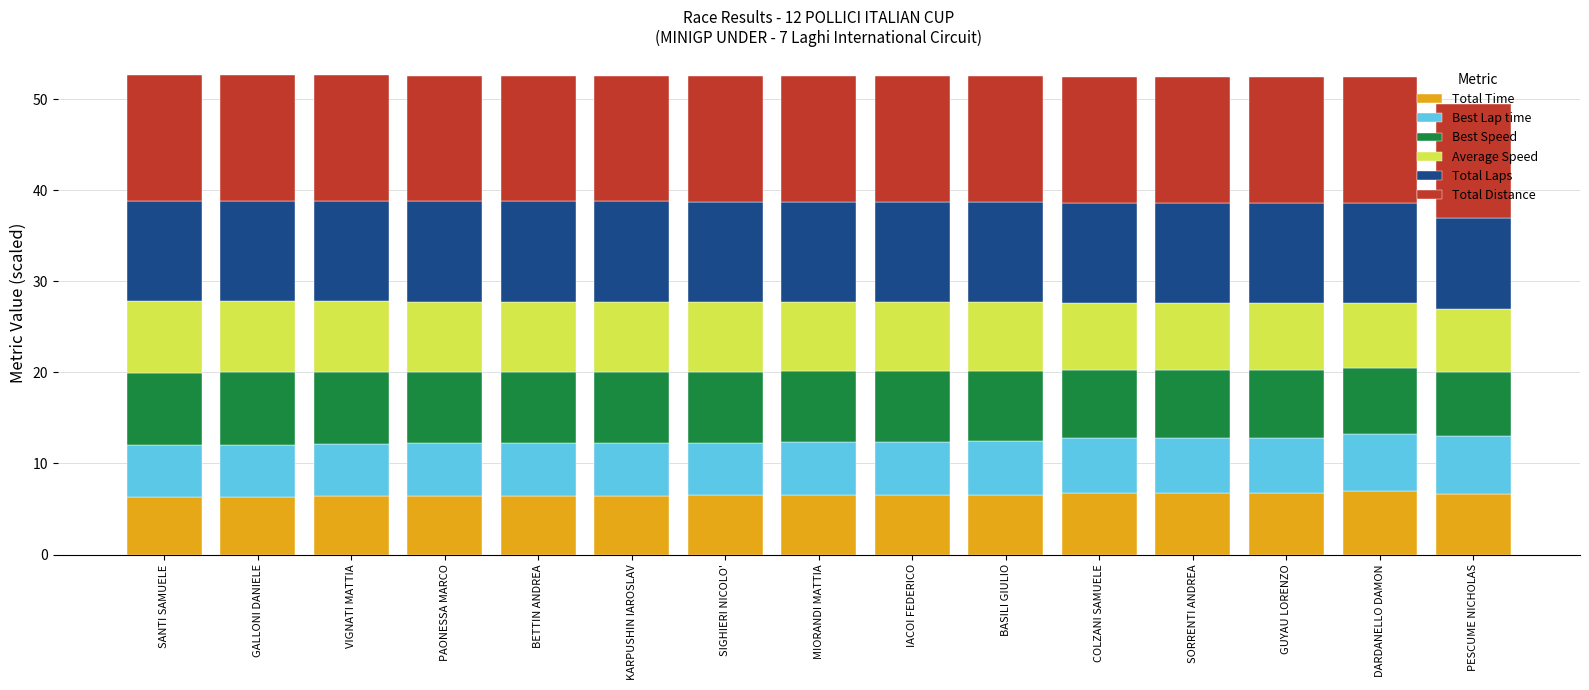

How many series are shown in this chart?

6